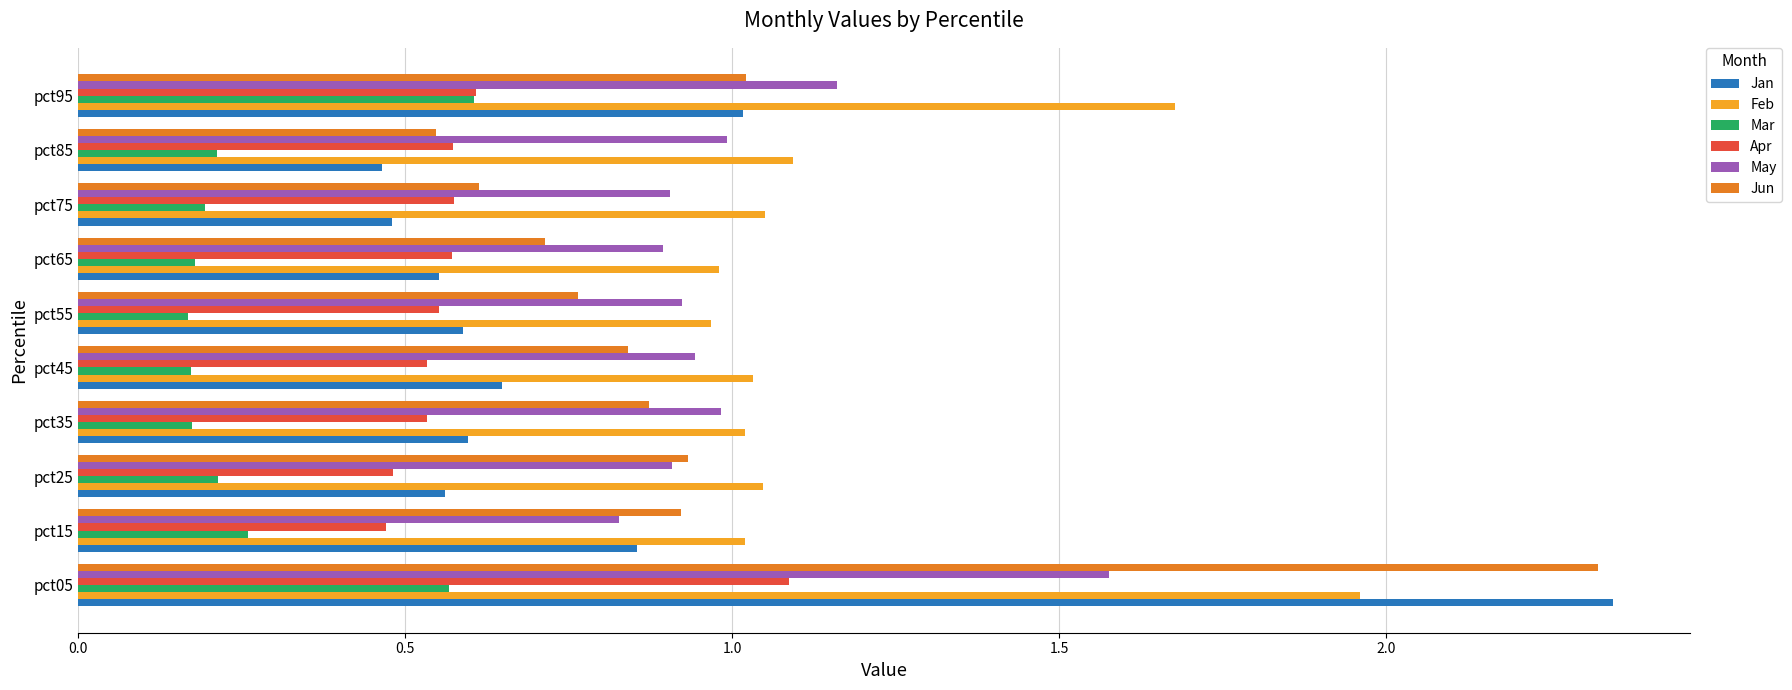

Which category has the highest value across all series?

pct05